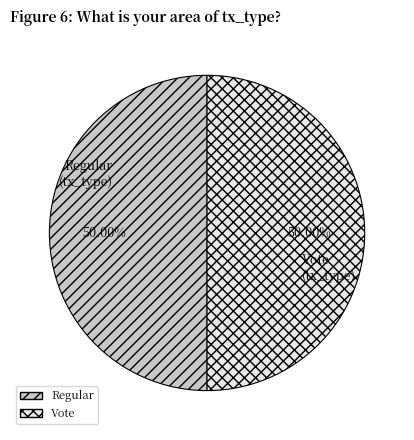

Do Vote and Regular together represent more than half of the pie?

Yes